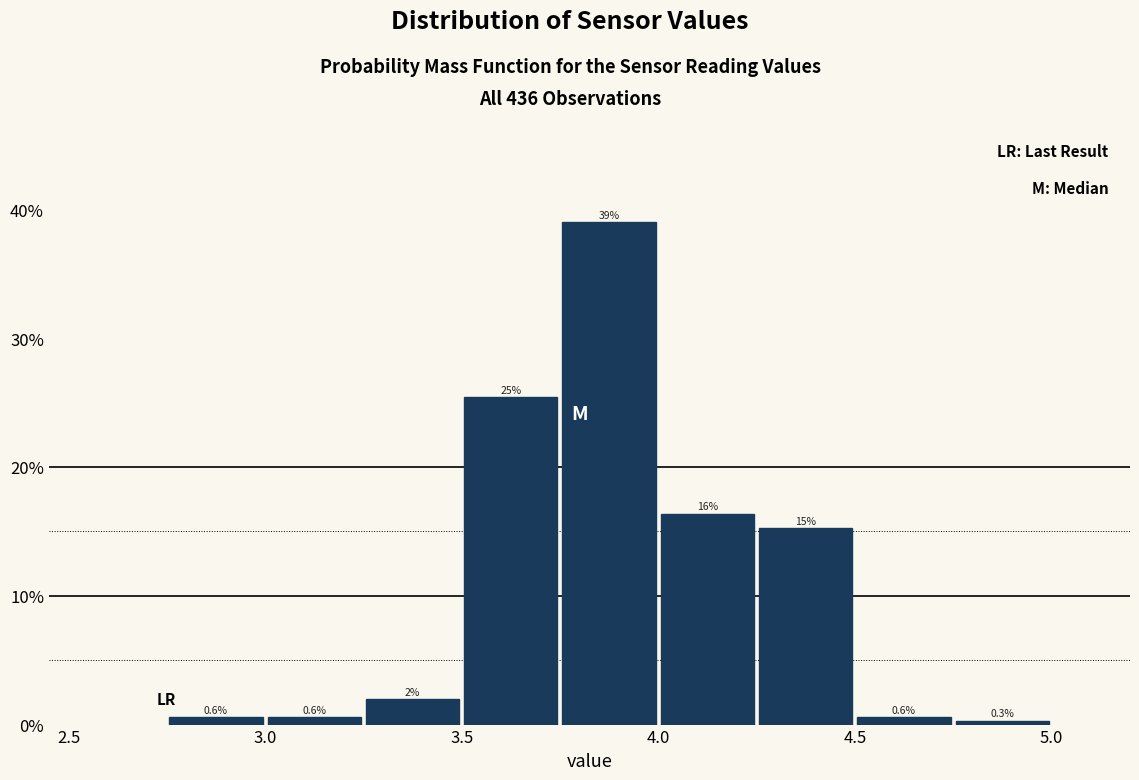

Which range on the x-axis has the tallest bar?

3.75 to 4.00